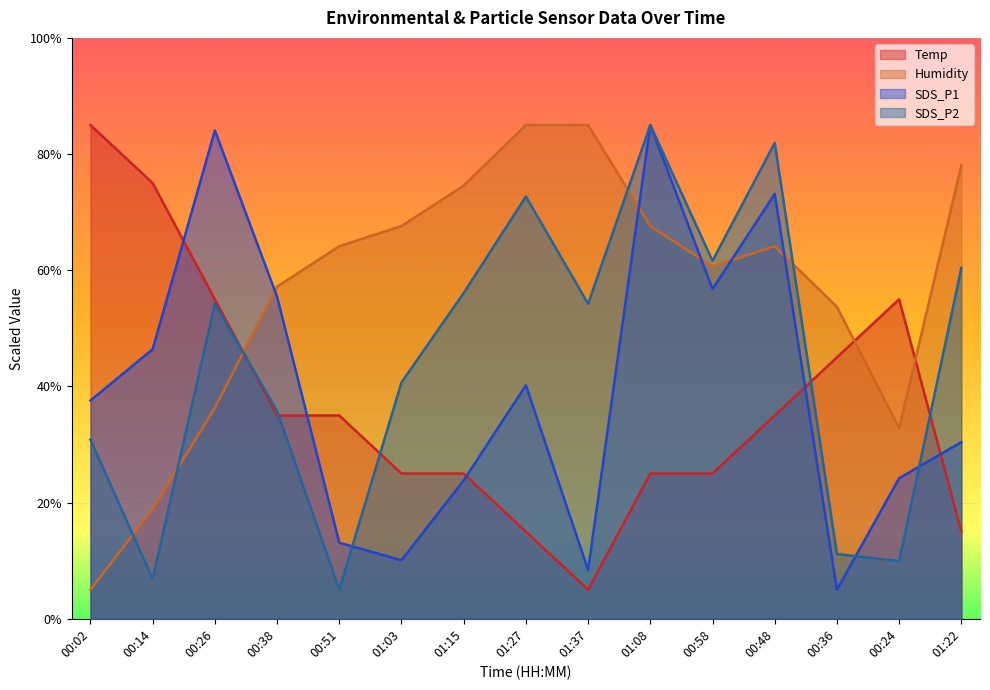

What are all the series names shown in the legend?

Temp, Humidity, SDS_P1, SDS_P2